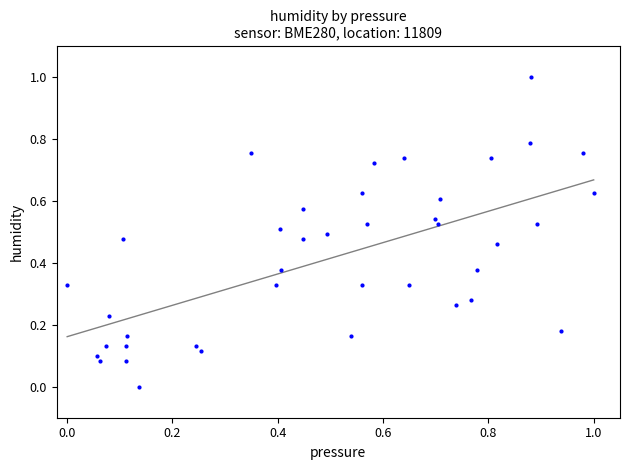

What is the range of X values (max minus min)?

1.0